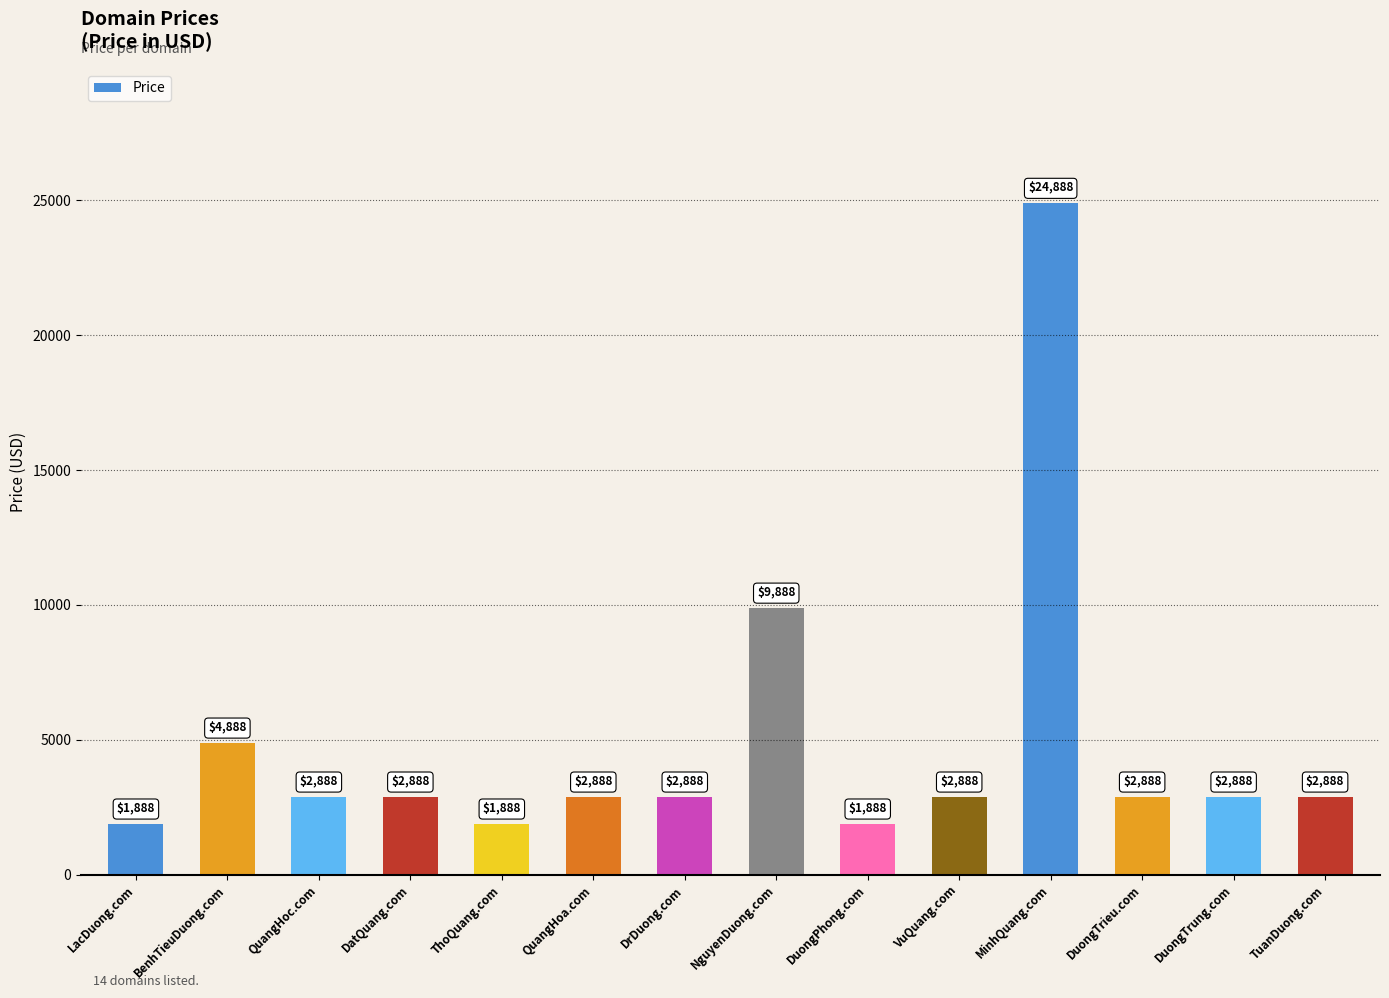

Is it true that the value at ThoQuang.com is 1888?

True